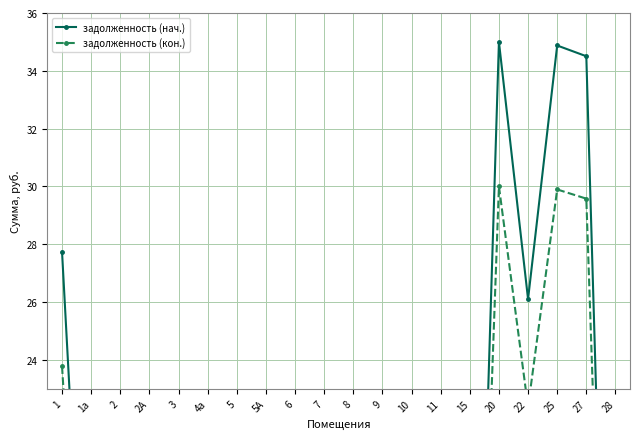

Which series has the largest total across all categories?

задолженность (нач.)